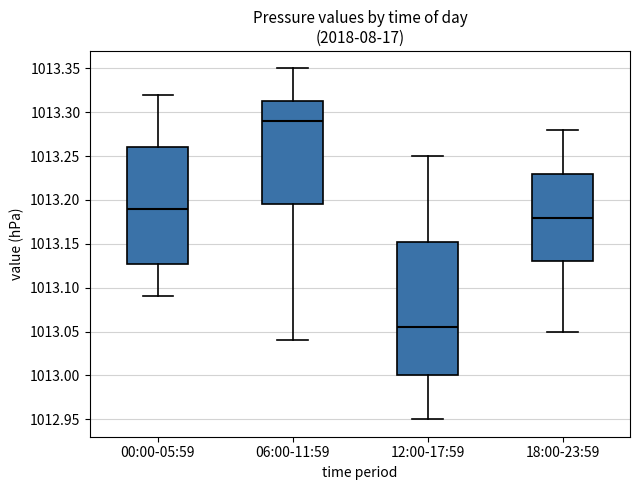

Reading left to right, transcribe this box plot: for each box, give where its median line is, the range the box spans, and where its two whiskers end, as read against the y-axis. The values are not printed on the chart, so give them approximately, as read against the axis.

00:00-05:59: median 1013.190, box 1013.130 to 1013.260, whiskers 1013.090 to 1013.320
06:00-11:59: median 1013.290, box 1013.195 to 1013.315, whiskers 1013.040 to 1013.350
12:00-17:59: median 1013.055, box 1013.000 to 1013.155, whiskers 1012.950 to 1013.250
18:00-23:59: median 1013.180, box 1013.130 to 1013.230, whiskers 1013.050 to 1013.280